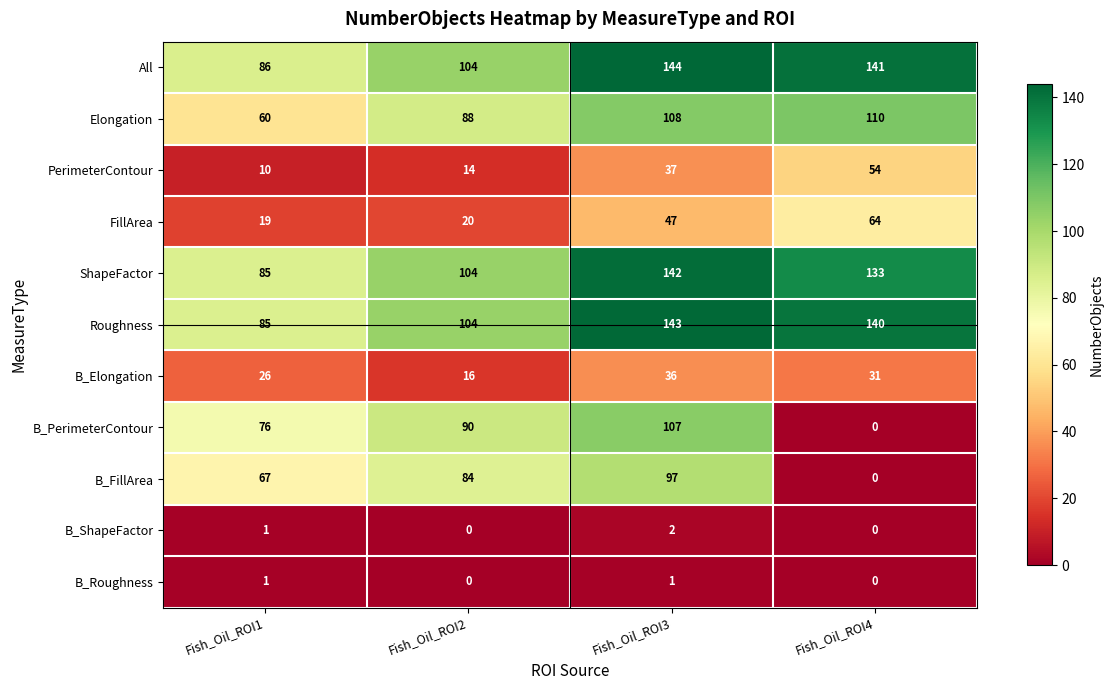

Which label corresponds to the largest value in the chart?

Fish_Oil_ROI3